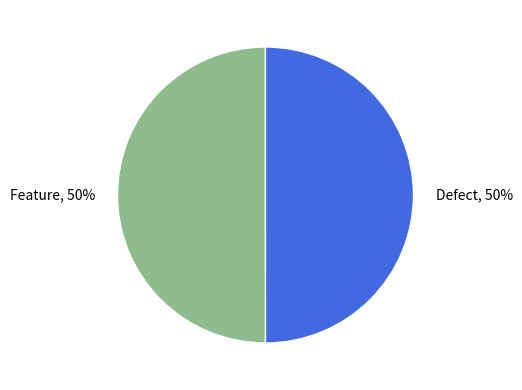

Approximately how many times larger is the value at Defect compared to Feature?

1.0